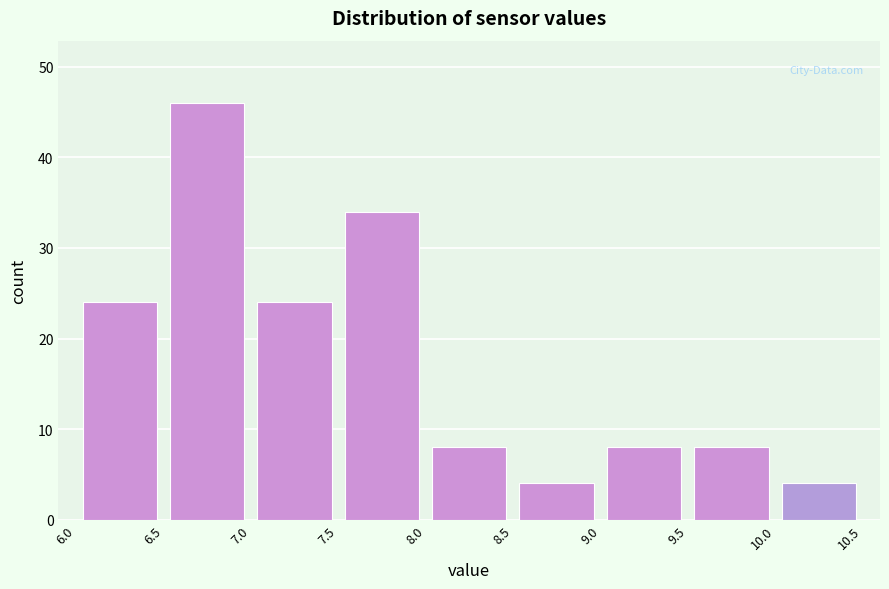

Reading left to right, list every bar in this chart as the range it spans on the x-axis followed by its height. The values are not printed on the chart, so give them approximately, as read against the axis.

6.0 to 6.5: 24
6.5 to 7.0: 46
7.0 to 7.5: 24
7.5 to 8.0: 34
8.0 to 8.5: 8
8.5 to 9.0: 4
9.0 to 9.5: 8
9.5 to 10.0: 8
10.0 to 10.5: 4